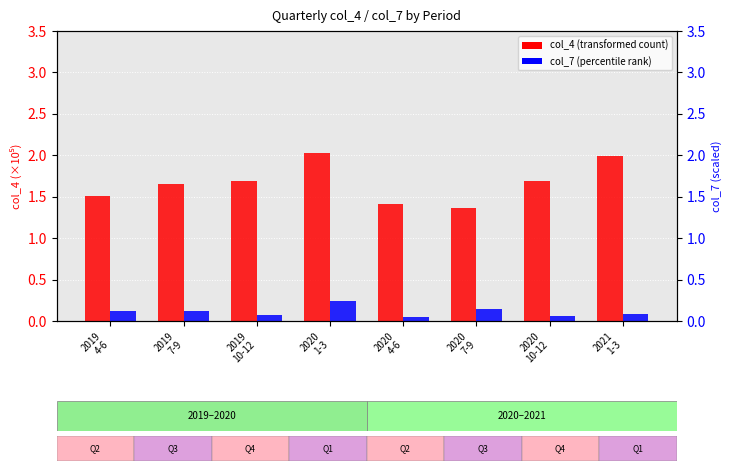

What is the sum of all col_4 (transformed count) values?

13.3